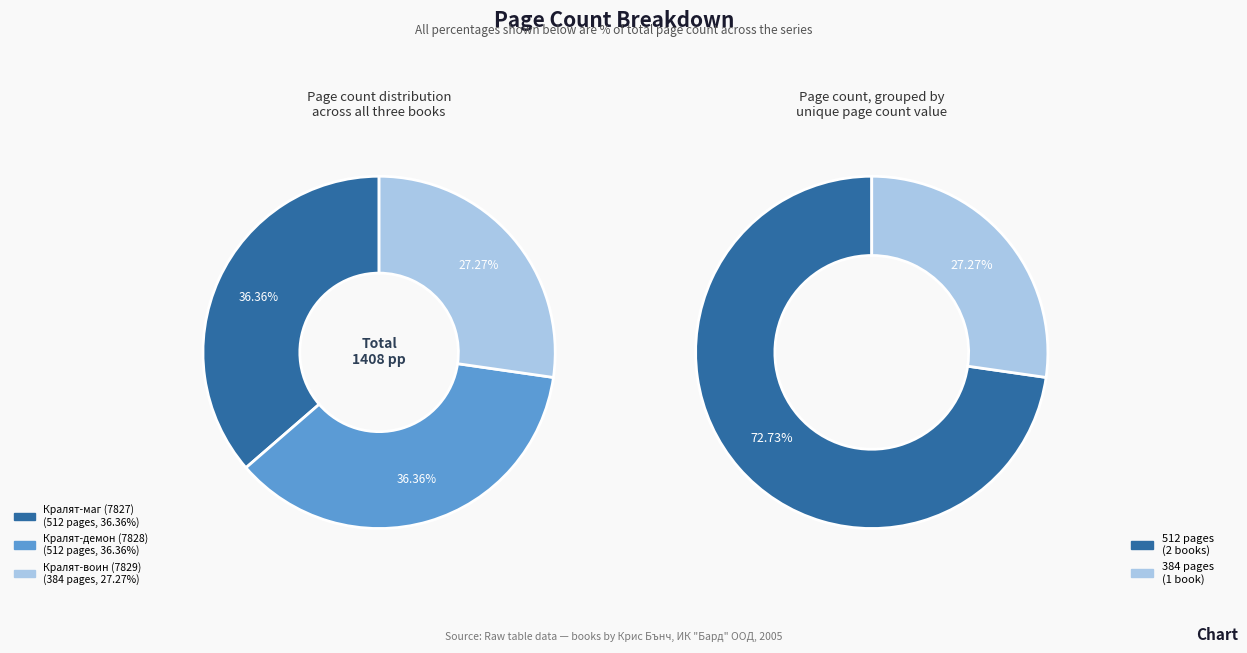

To the nearest percent, what portion does Кралят-демон (7828) represent?

36%